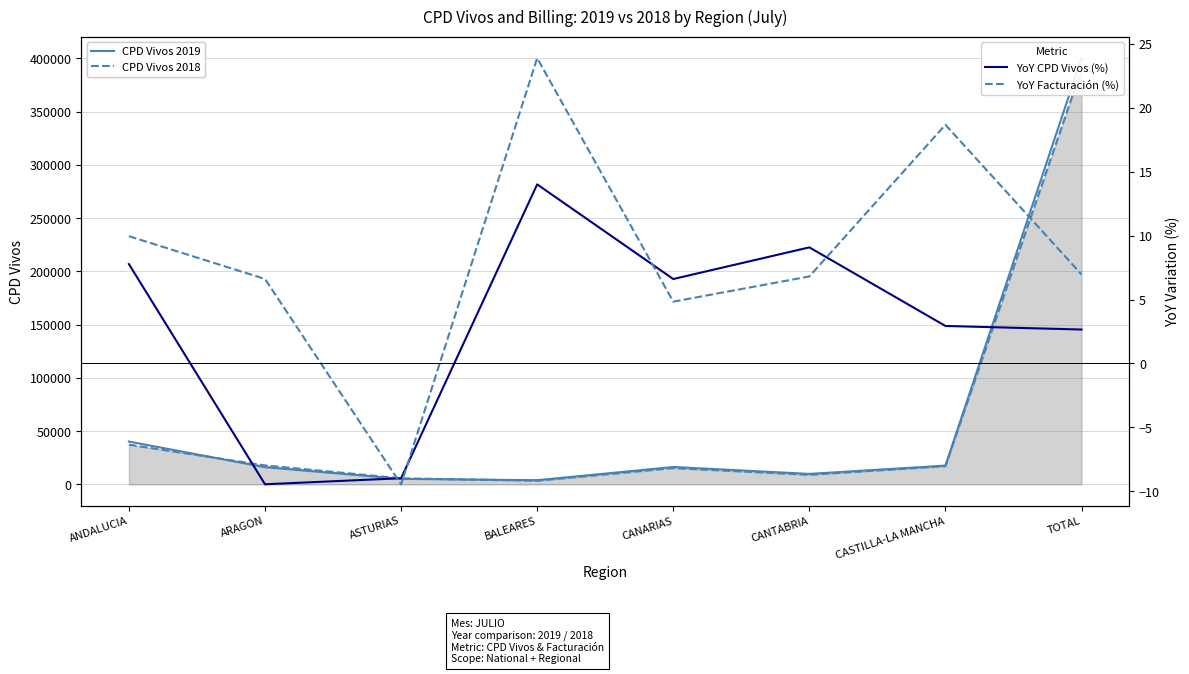

True or false: CPD Vivos 2019 has a value of 26612.7 at CANARIAS.

False